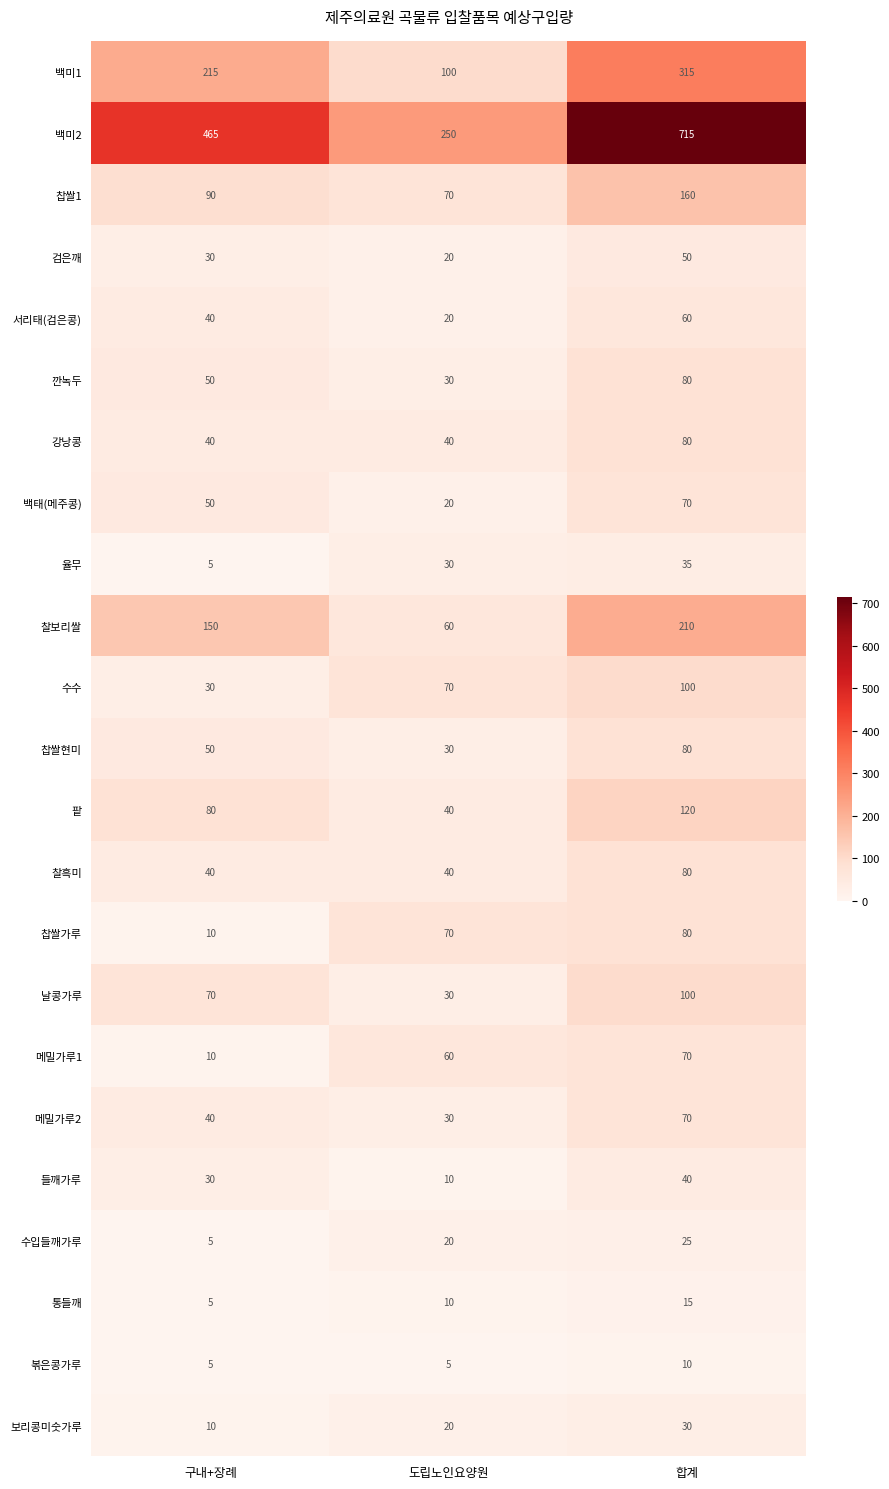

What is the difference between the highest and lowest values at 도립노인요양원?

245